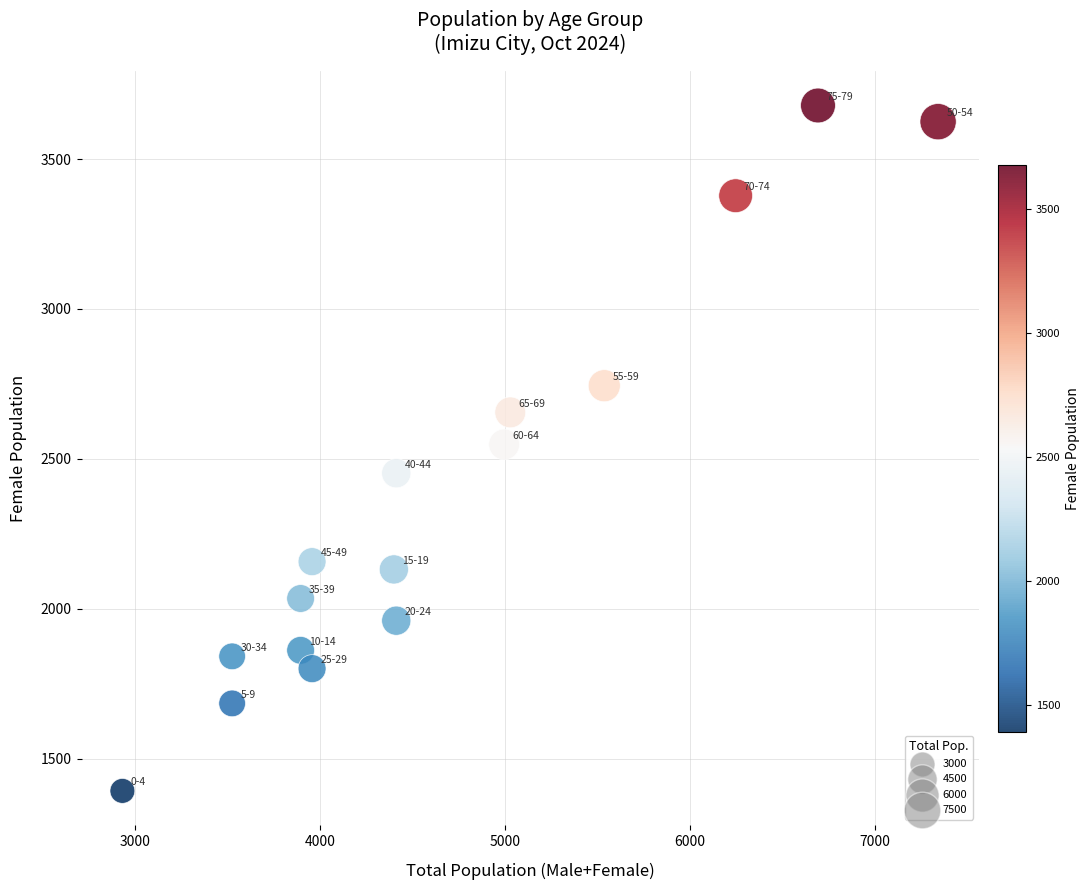

What is the range of Y values (max minus min)?

2287